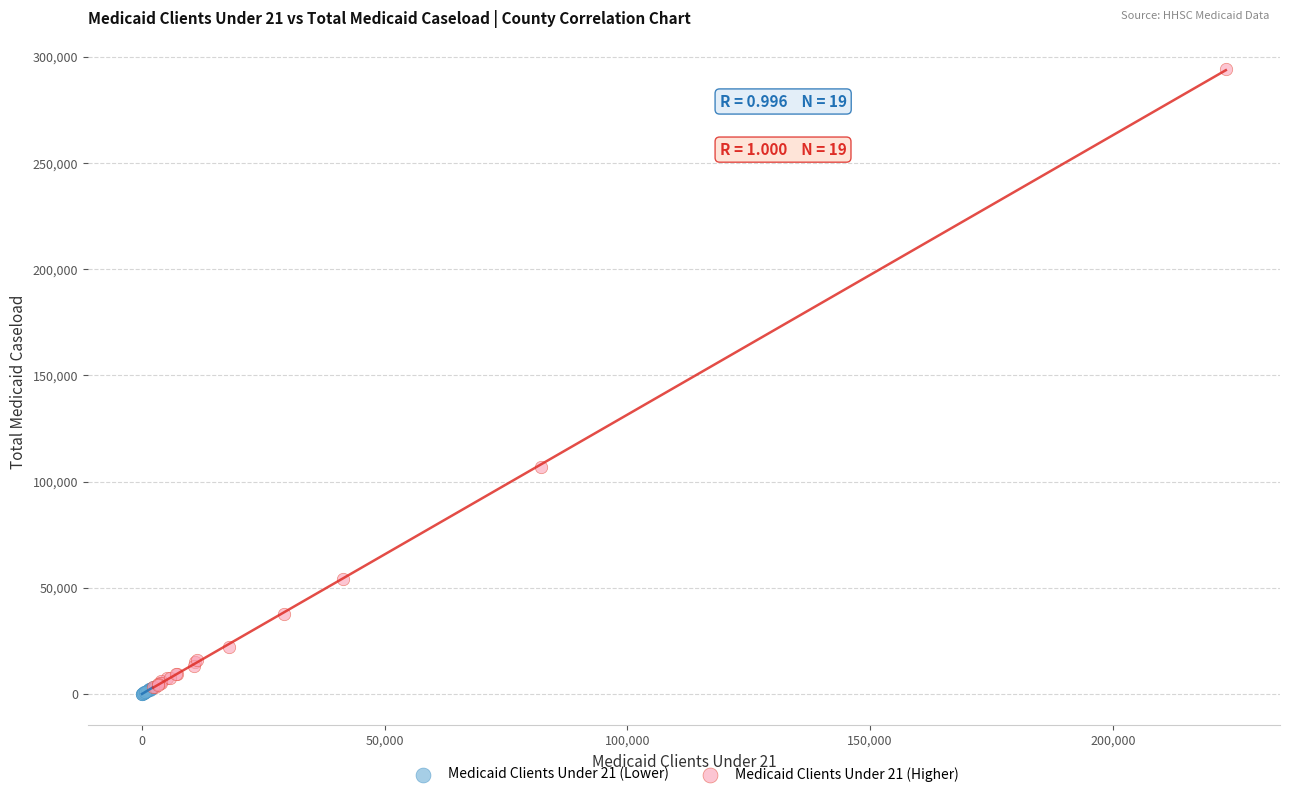

Which series reaches the maximum Y coordinate?

Medicaid Clients Under 21 (Higher)